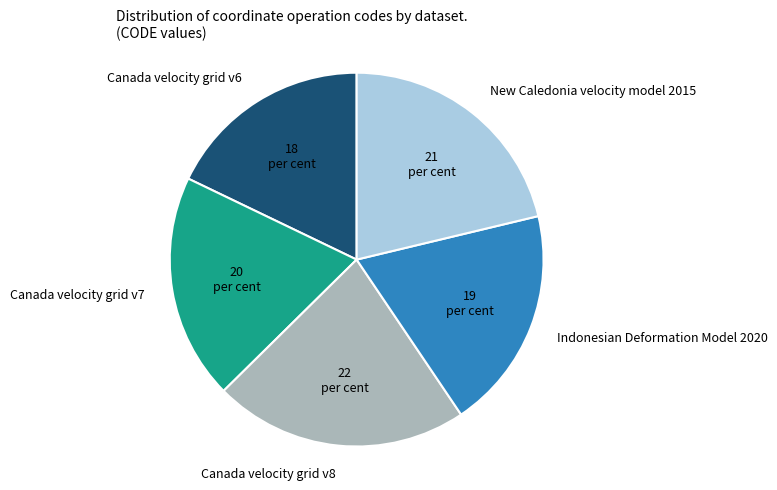

Combined, do Canada velocity grid v7 and New Caledonia velocity model 2015 account for over 50%?

No